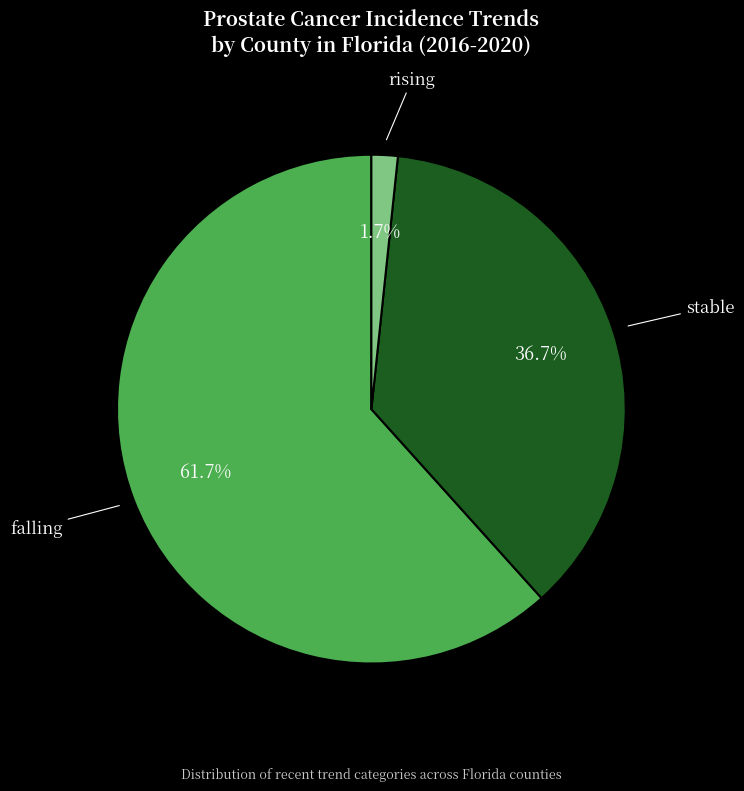

The falling slice represents 54% of the pie. True or false?

False